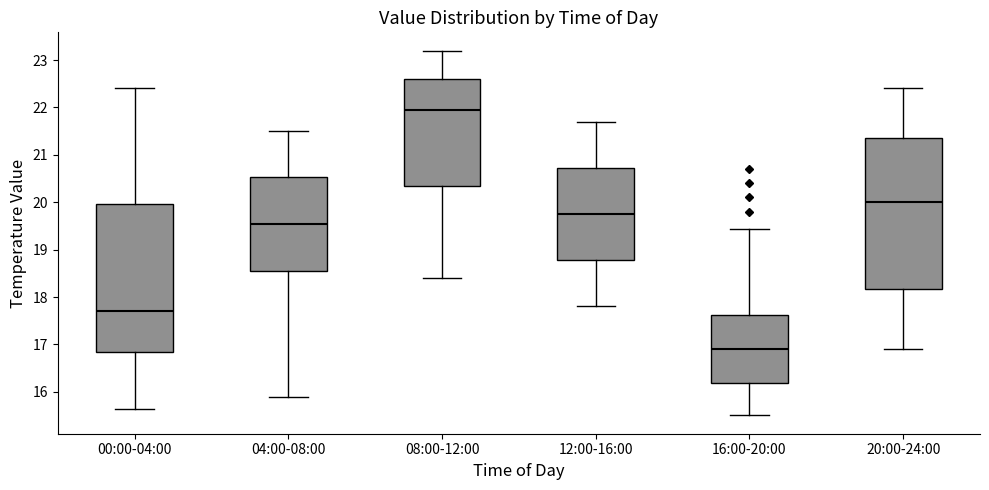

Reading left to right, read every box against the y-axis: the position of its median line, the range the box covers, and the ends of its whiskers. The values are not printed on the chart, so give them approximately, as read against the axis.

00:00-04:00: median 17.7, box 16.9 to 20.0, whiskers 15.6 to 22.4
04:00-08:00: median 19.6, box 18.6 to 20.5, whiskers 15.9 to 21.5
08:00-12:00: median 22.0, box 20.4 to 22.6, whiskers 18.4 to 23.2
12:00-16:00: median 19.8, box 18.8 to 20.7, whiskers 17.8 to 21.7
16:00-20:00: median 16.9, box 16.2 to 17.6, whiskers 15.5 to 19.4
20:00-24:00: median 20.0, box 18.2 to 21.4, whiskers 16.9 to 22.4